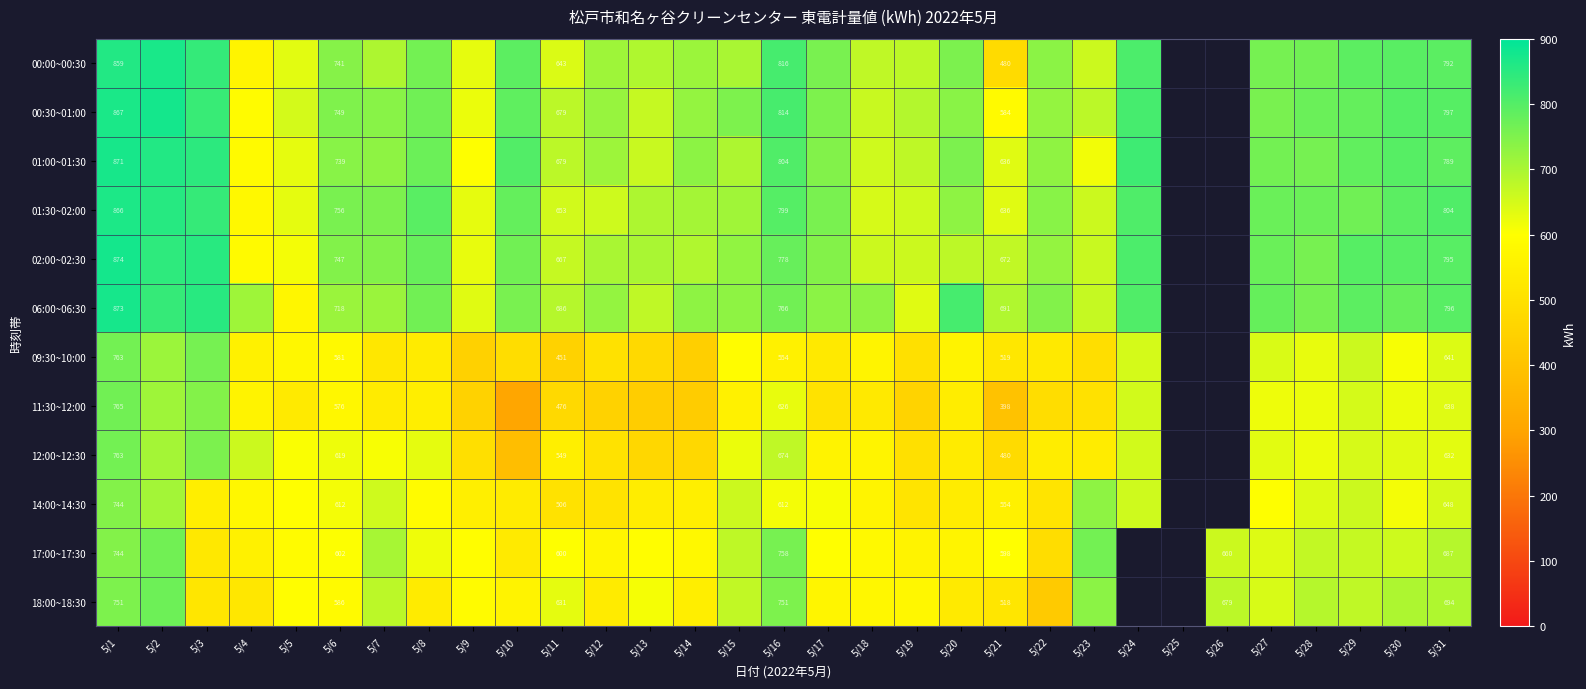

What is the difference between the 18:00~18:30 values at 5/11 and 5/16?

120